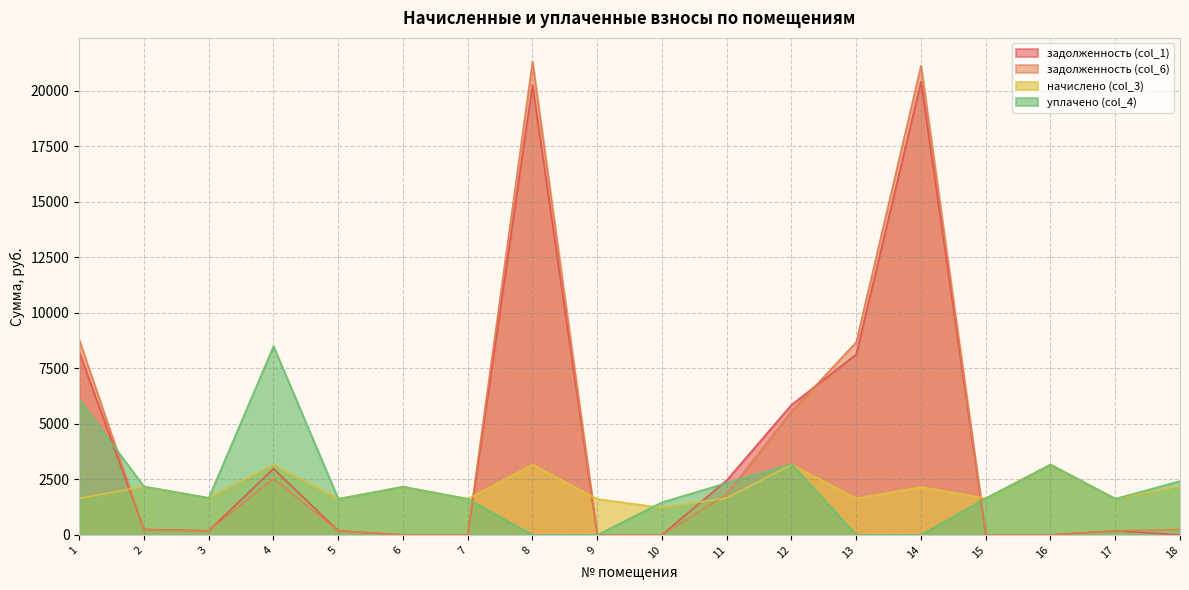

How many interior local valleys does the задолженность (col_1) series have?

1